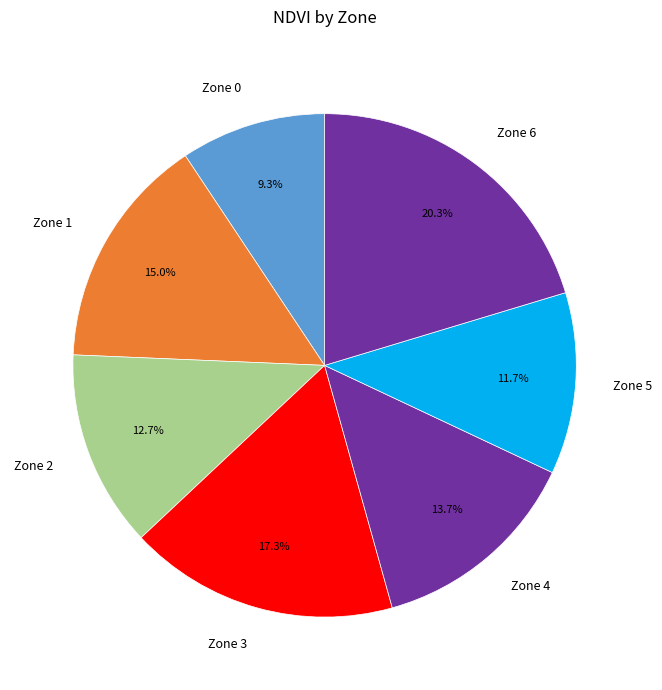

How many segments does this pie chart have?

7